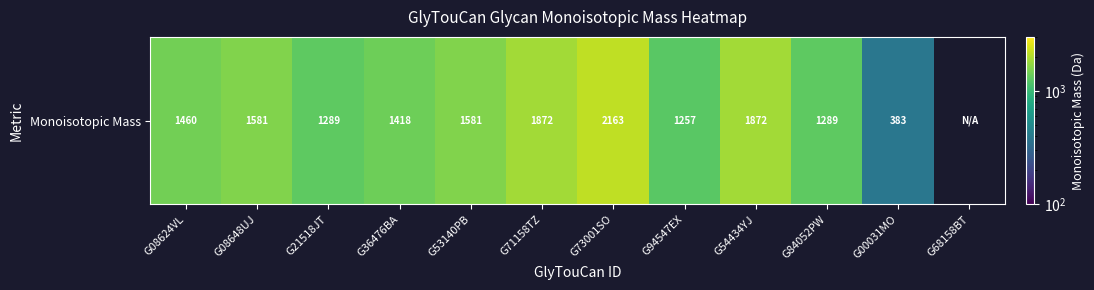

True or false: the data shows 1289.4 at G21518JT.

True